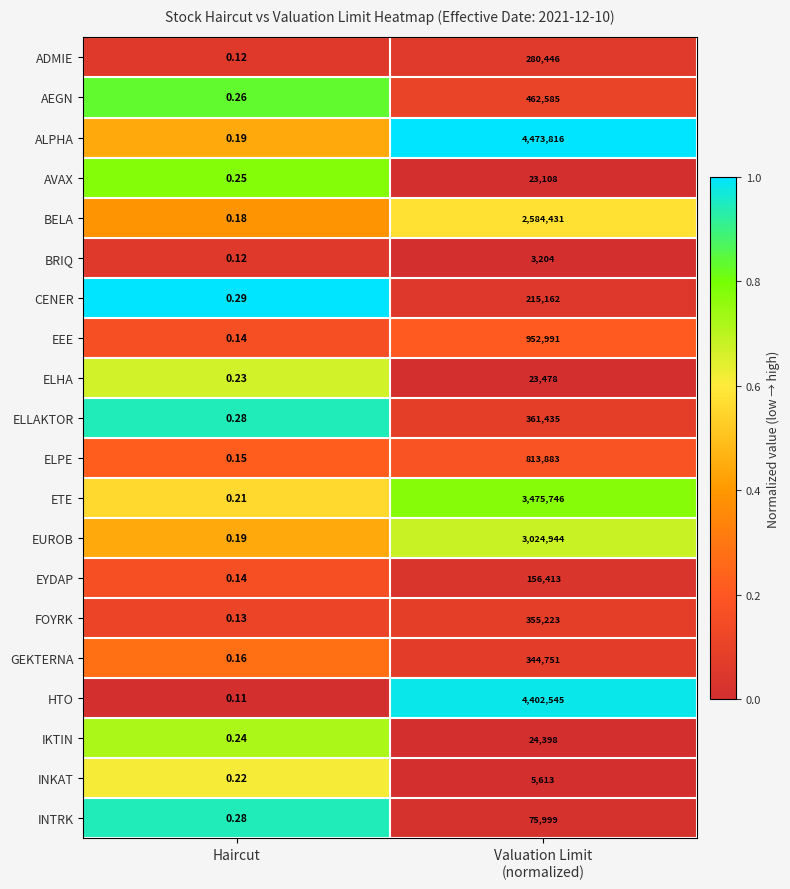

Which series has the widest spread of values?

ALPHA